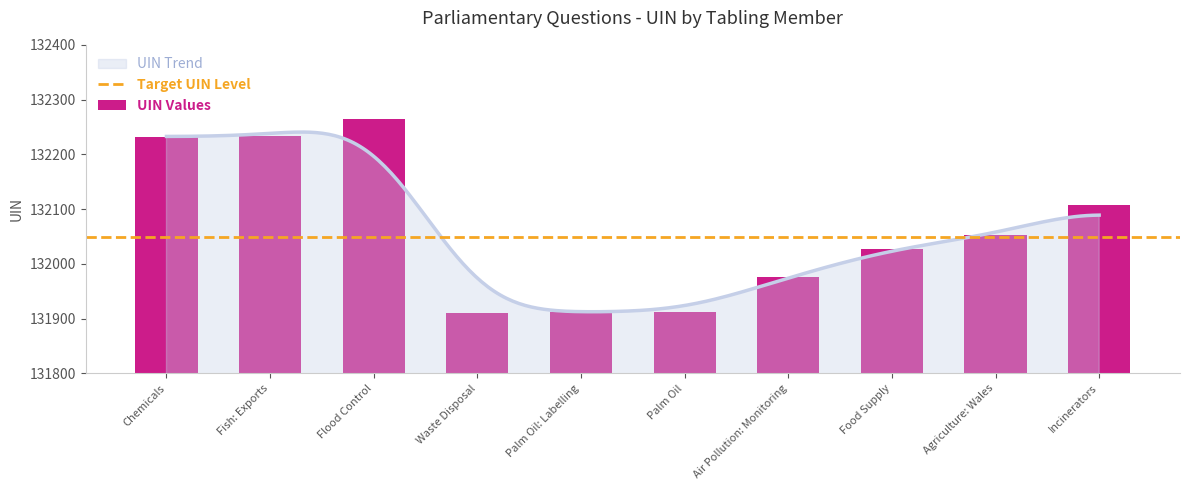

What is the maximum value for UIN Trend?

132240.8